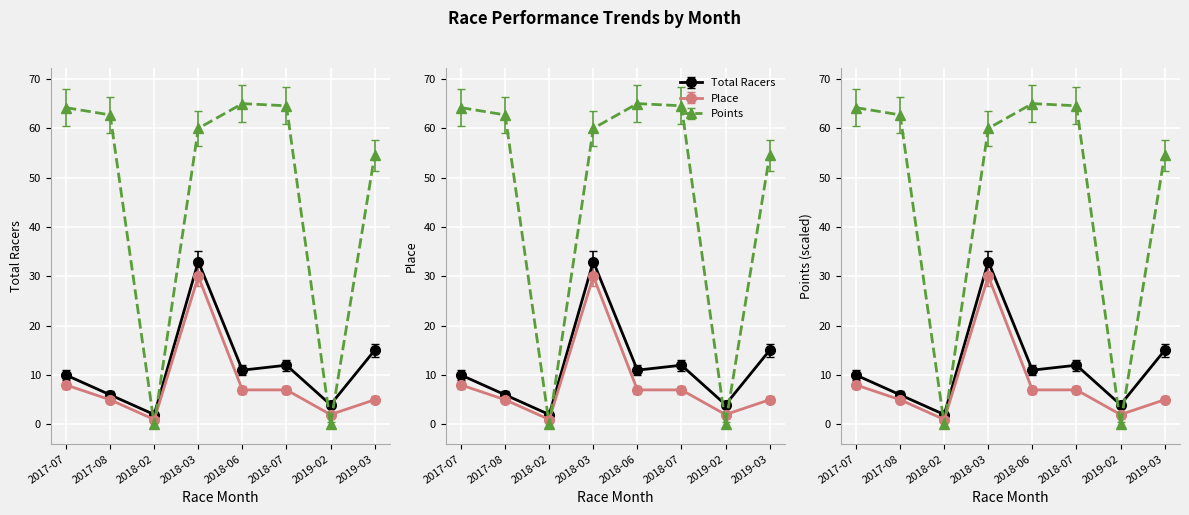

Which series has the largest range (max minus min)?

Points